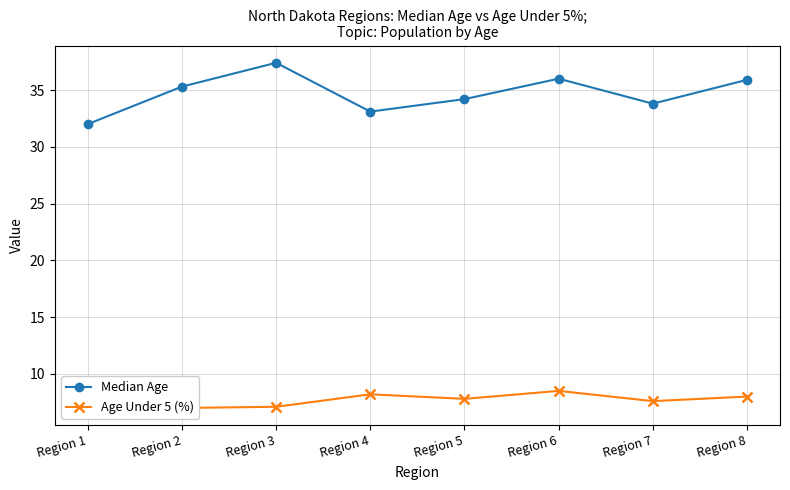

What is the value of the Median Age point at the 4th from the left?

33.1